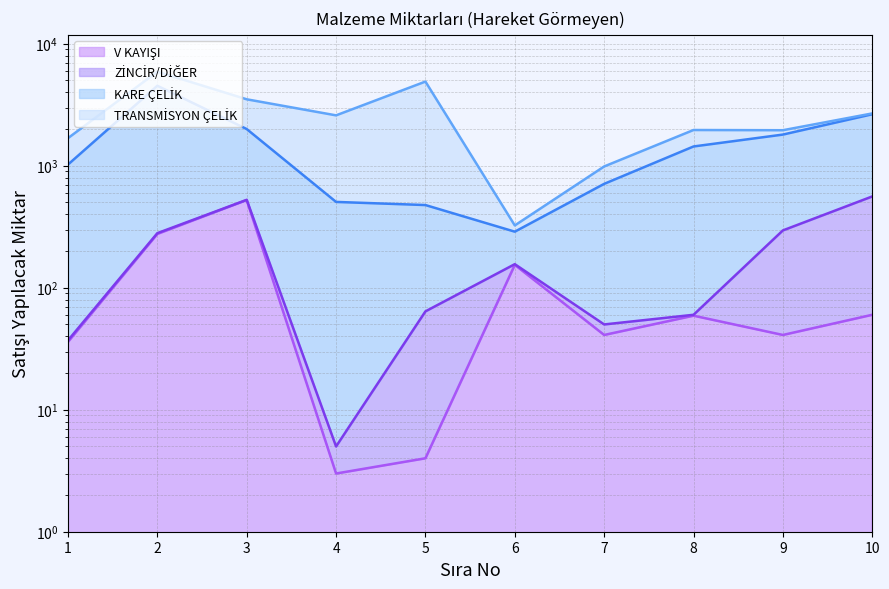

True or false: V KAYIŞI and KARE ÇELİK intersect in this chart.

False